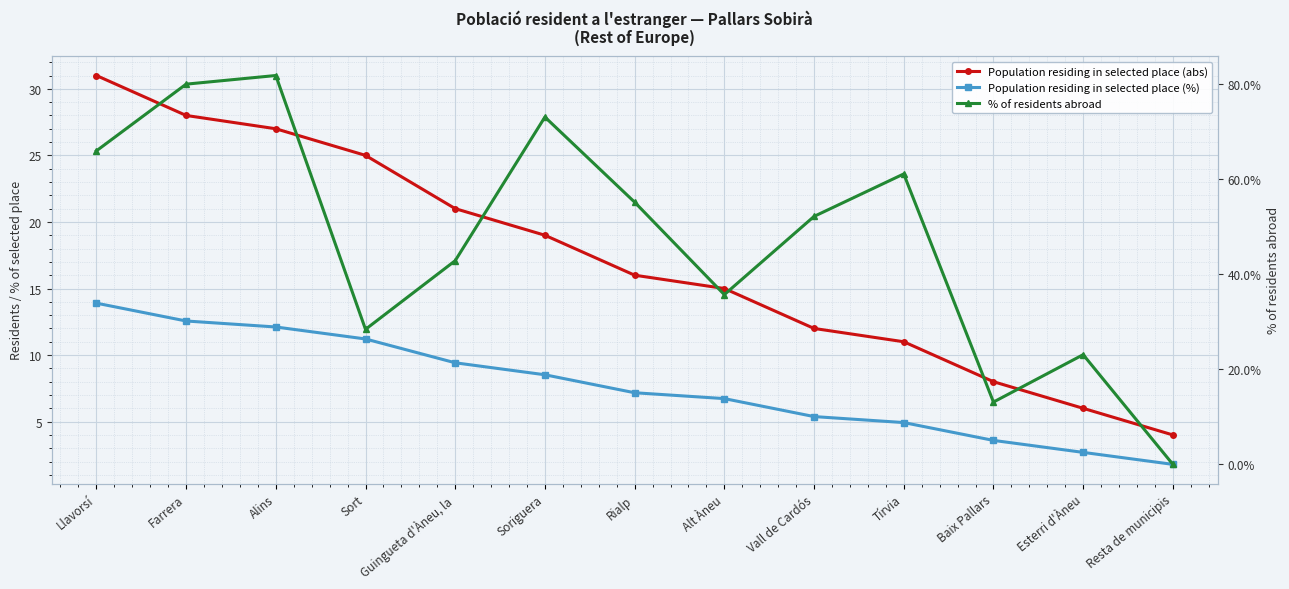

Is it true that % of residents abroad equals 28.4 at Sort?

True